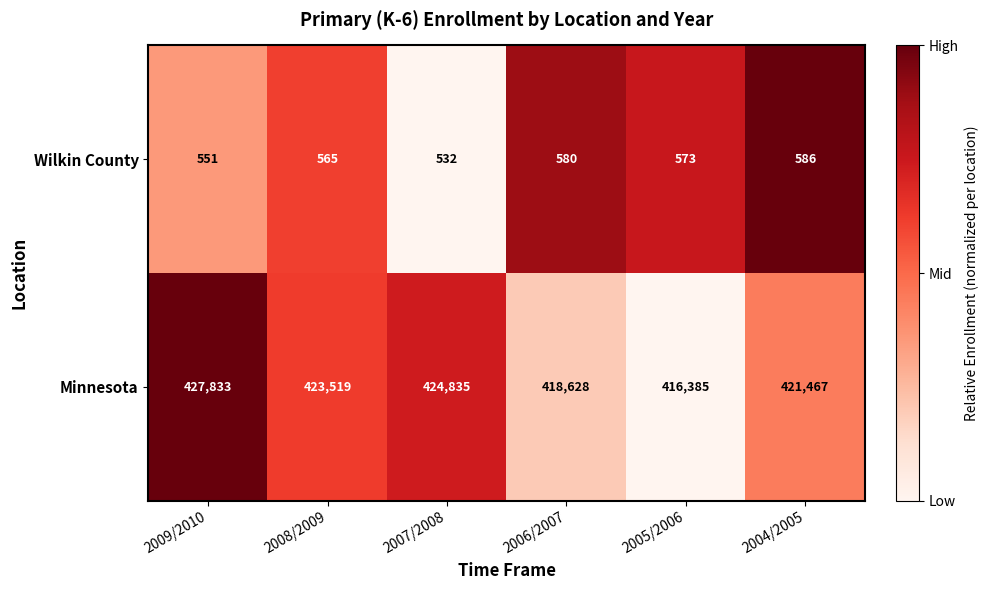

Which series has the widest spread of values?

Minnesota